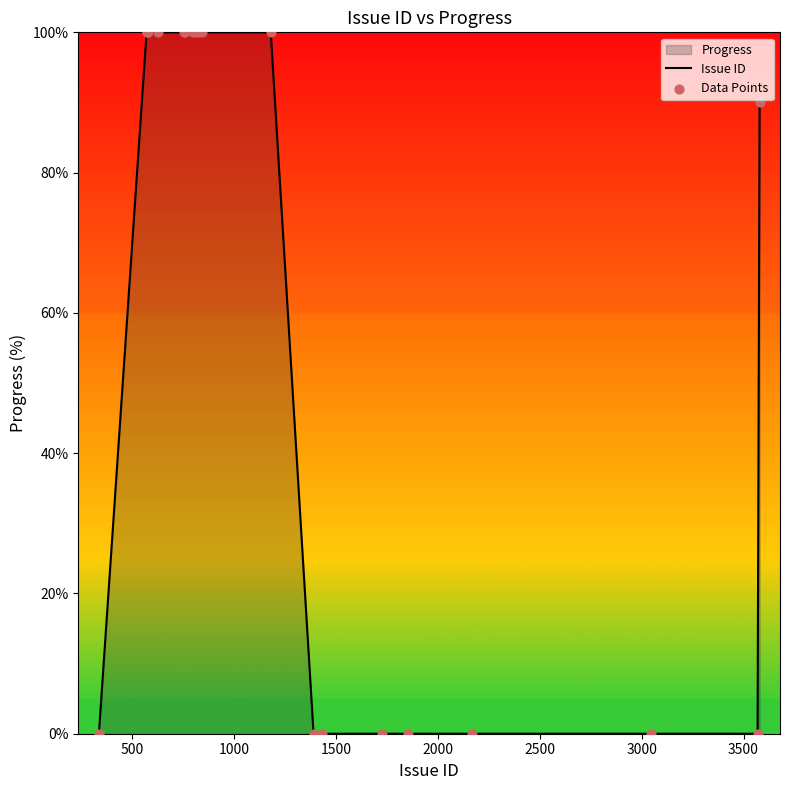

What is the difference between the maximum and minimum values?

100